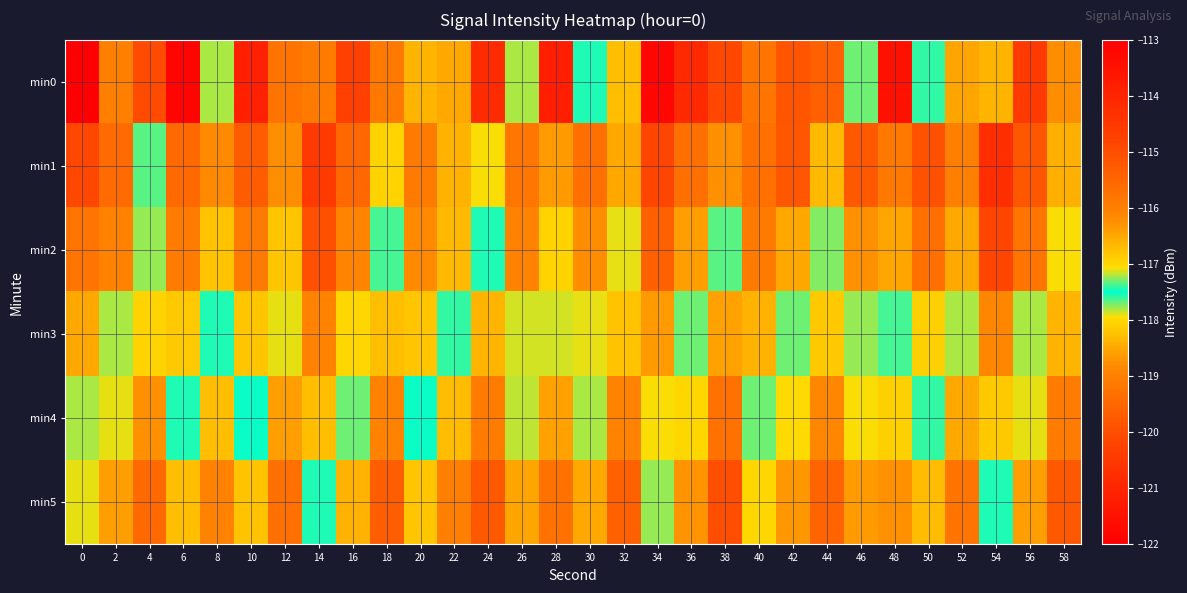

Which series changed the most between 18 and 22?

min2